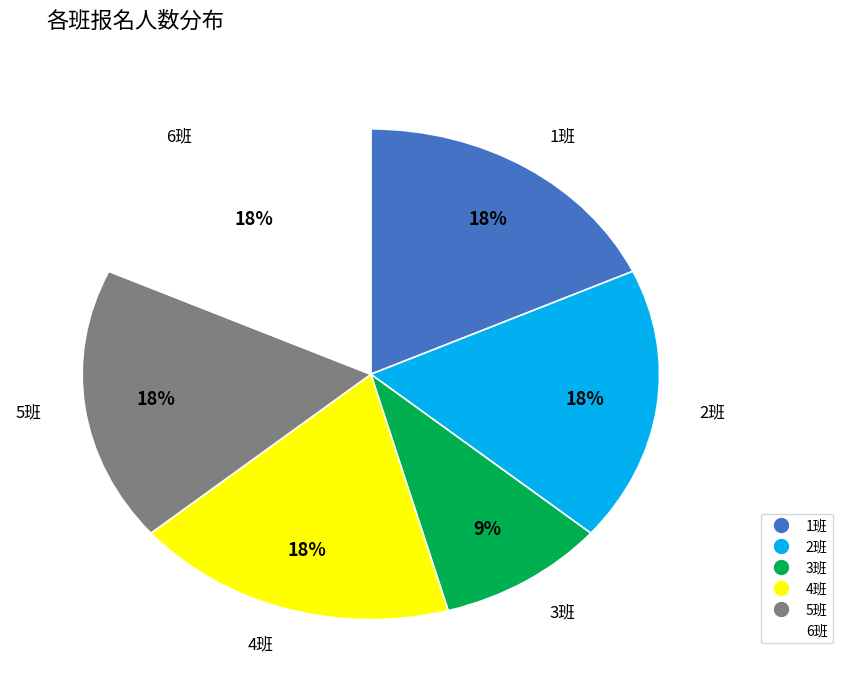

To the nearest percent, what is the combined percentage of 5班 and 2班?

36%